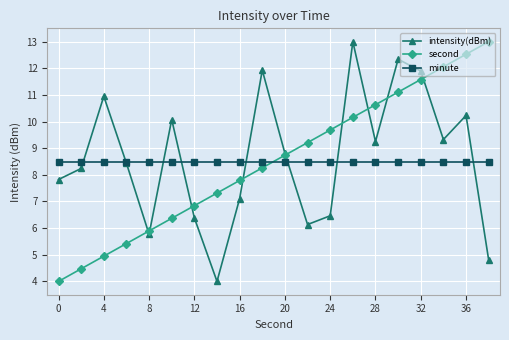

At how many categories does at least one series exceed 8?

20